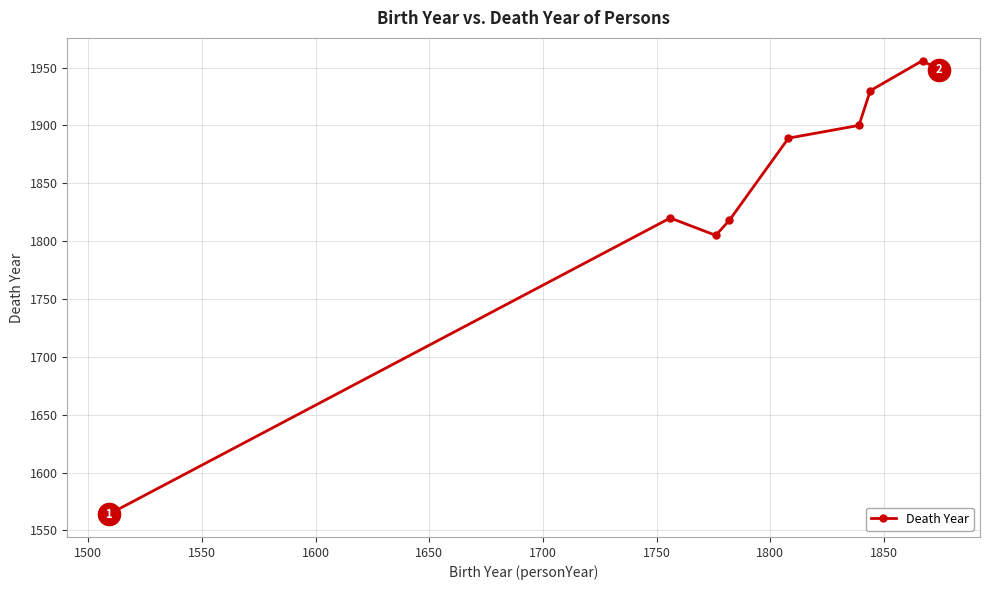

How many points are higher than both their immediate neighbors (excluding endpoints)?

2